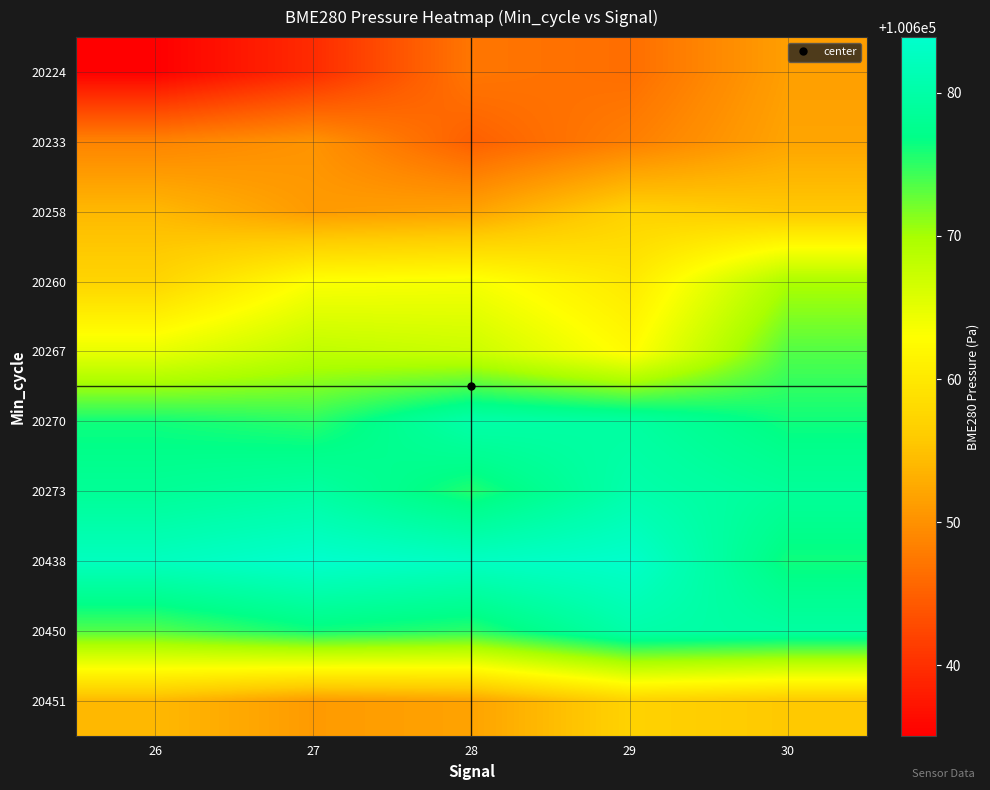

Rank the series by their maximum value, from highest to lowest.

20438, 20273, 20270, 20450, 20267, 20260, 20258, 20451, 20233, 20224